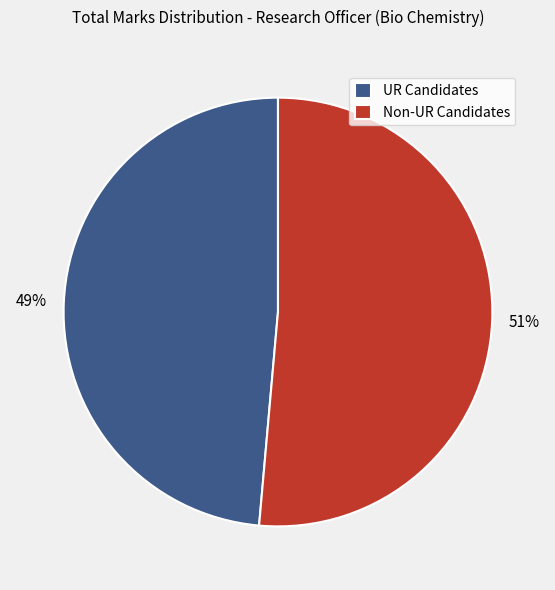

Do Non-UR Candidates and UR Candidates together represent more than half of the pie?

Yes